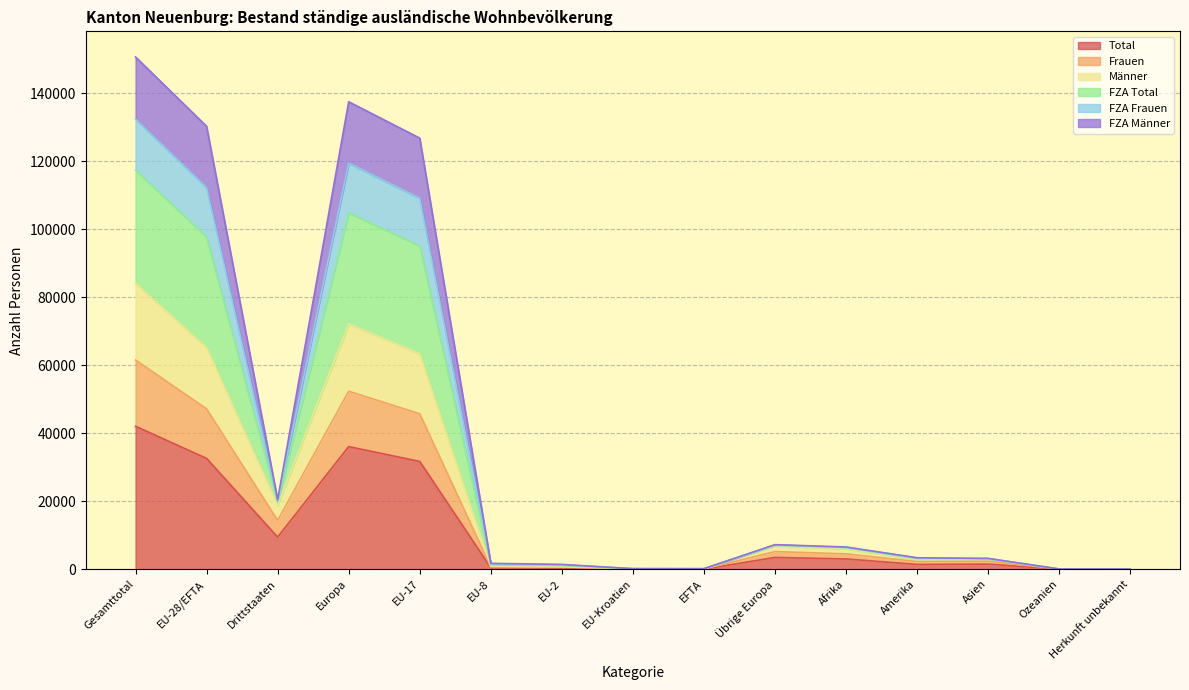

Which category has the highest value in the FZA Total series?

Gesamttotal